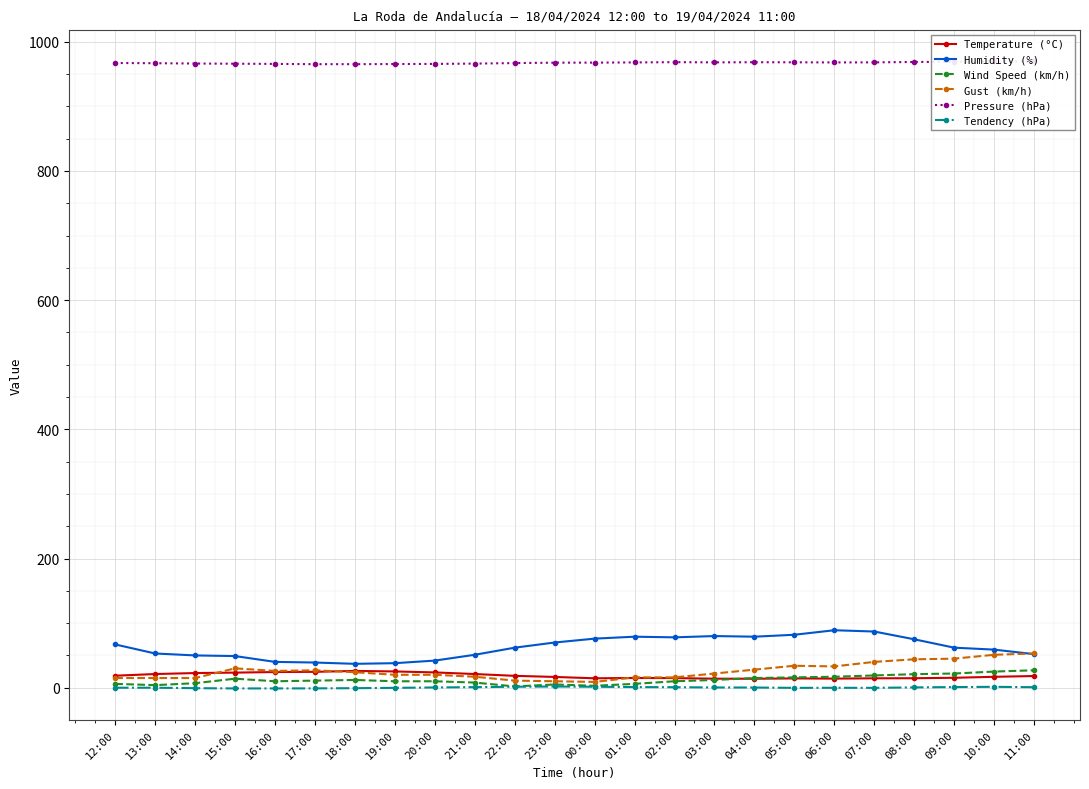

True or false: Humidity (%) and Tendency (hPa) intersect in this chart.

False